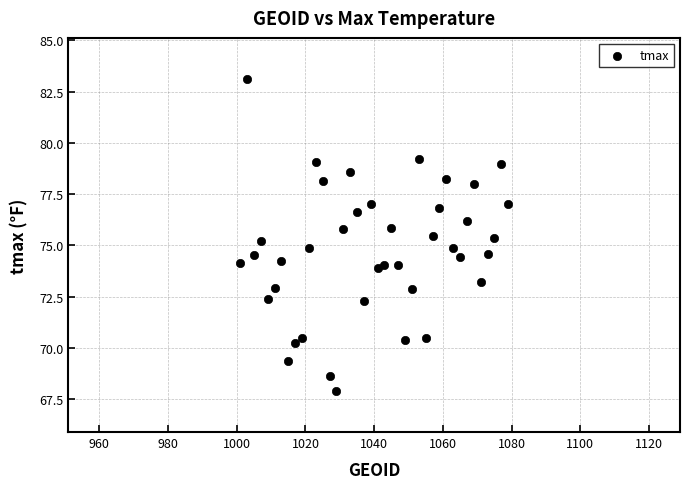

What is the range of X values (max minus min)?

78.0